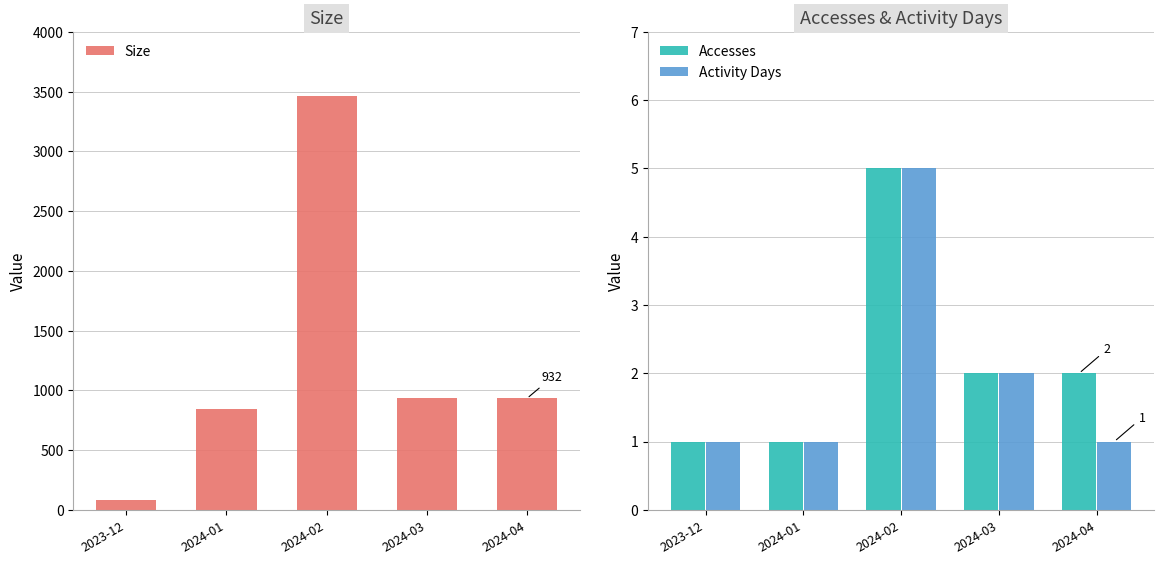

Reading right to left, what are all the values shown in this chart?

Size: 2024-04=932	2024-03=932	2024-02=3463	2024-01=845	2023-12=83
Accesses: 2024-04=2	2024-03=2	2024-02=5	2024-01=1	2023-12=1
Activity Days: 2024-04=1	2024-03=2	2024-02=5	2024-01=1	2023-12=1